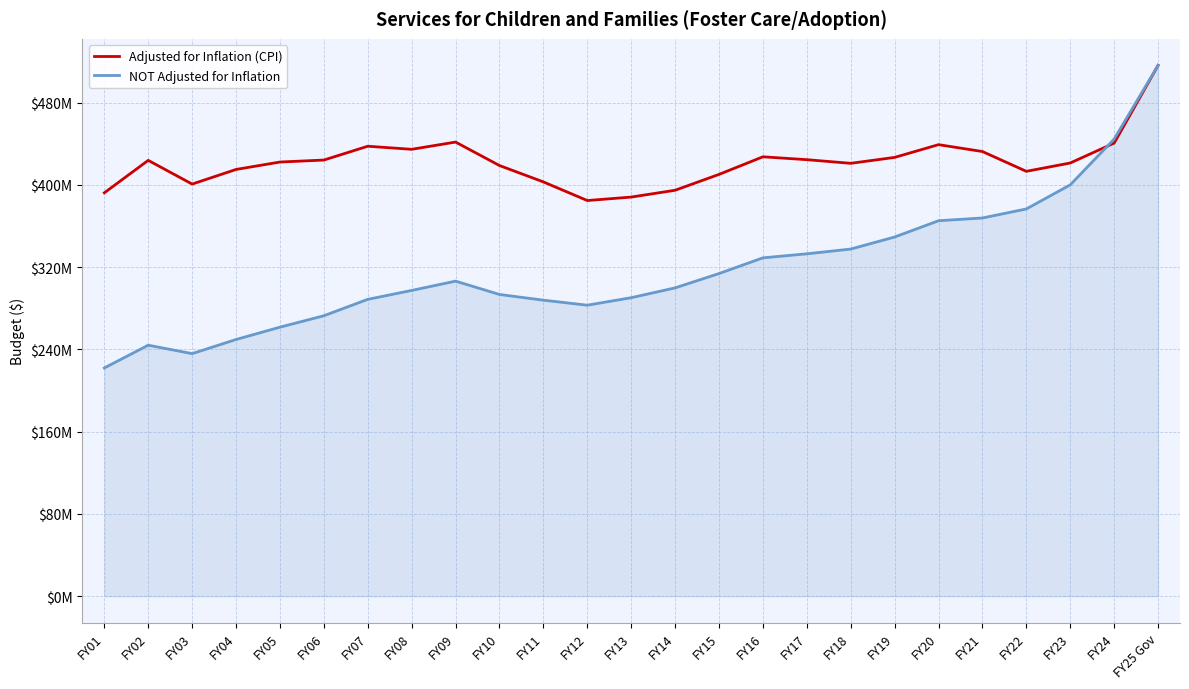

List the labels in order of NOT Adjusted for Inflation value, largest first.

FY25 Gov, FY24, FY23, FY22, FY21, FY20, FY19, FY18, FY17, FY16, FY15, FY09, FY14, FY08, FY10, FY13, FY07, FY11, FY12, FY06, FY05, FY04, FY02, FY03, FY01